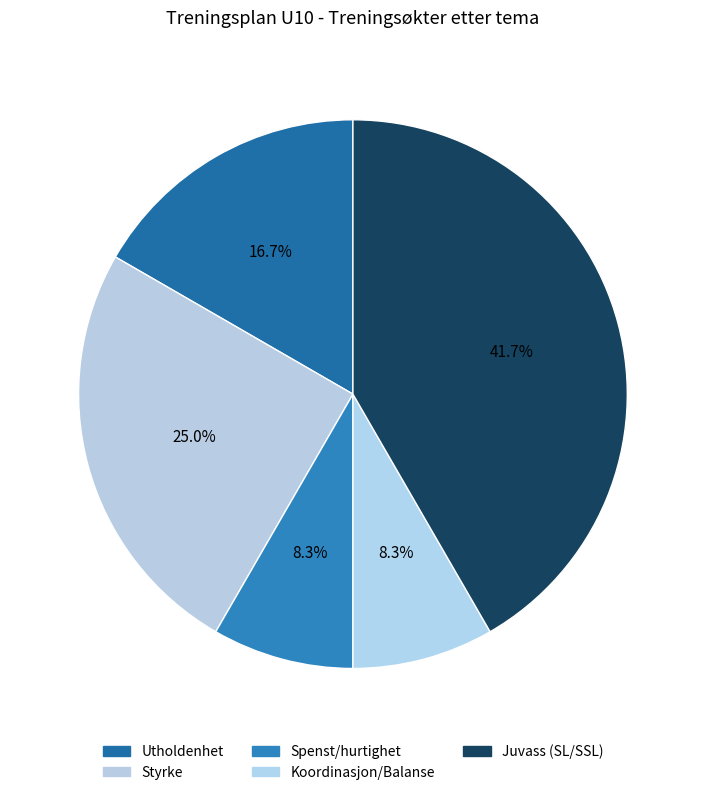

Combined, what portion of the pie is Styrke and Juvass (SL/SSL)?

66.7%